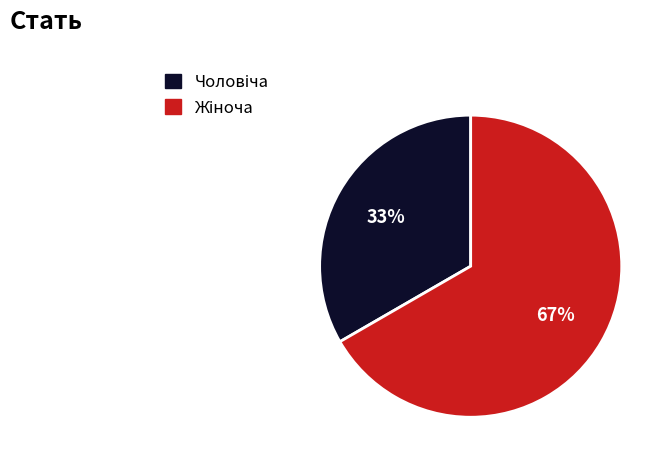

Is there a majority slice in this chart?

Yes